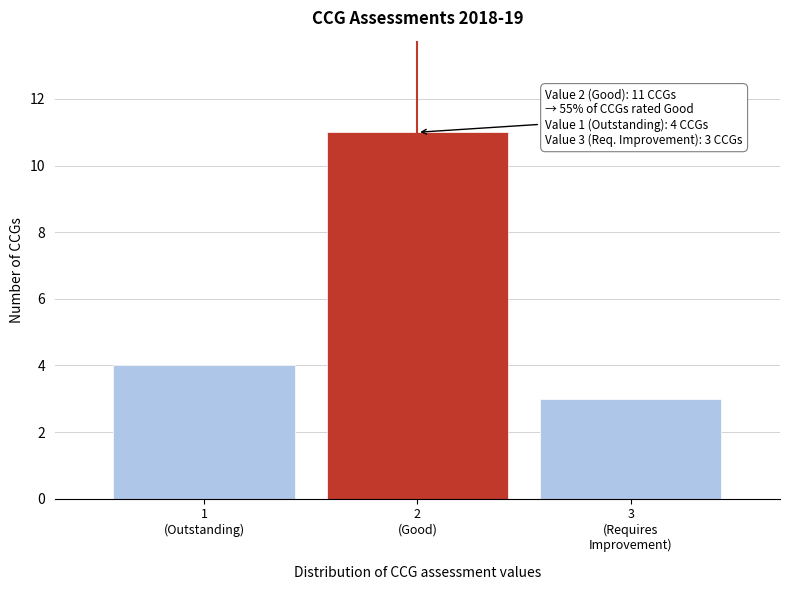

Reading right to left, what are all the values shown in this chart?

3	11	4